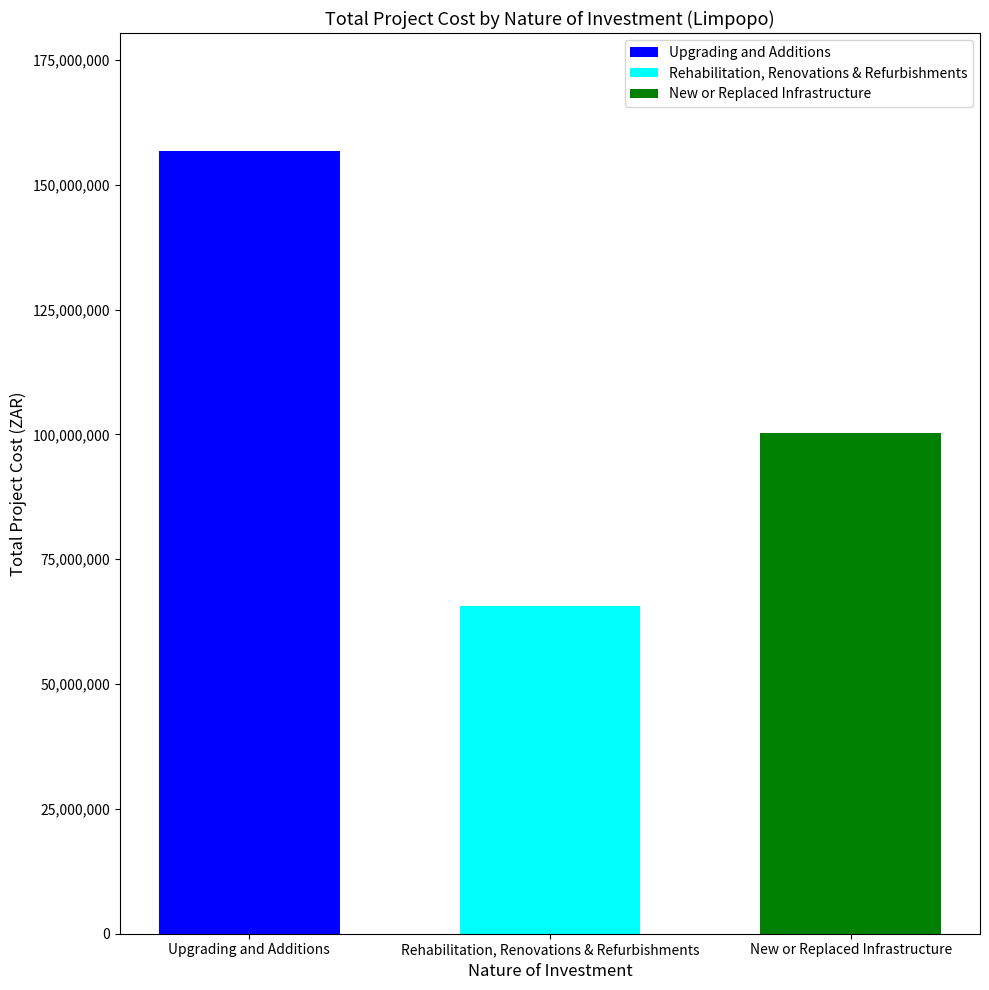

What is the label of the 2nd bar from the left?

Rehabilitation, Renovations & Refurbishments